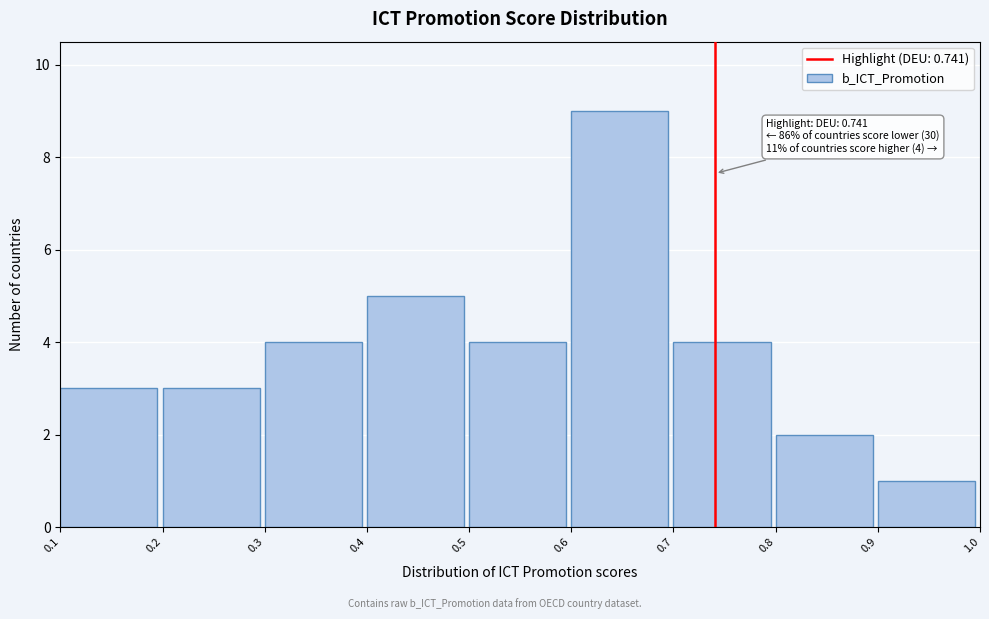

Which range on the x-axis has the tallest bar?

0.6 to 0.7